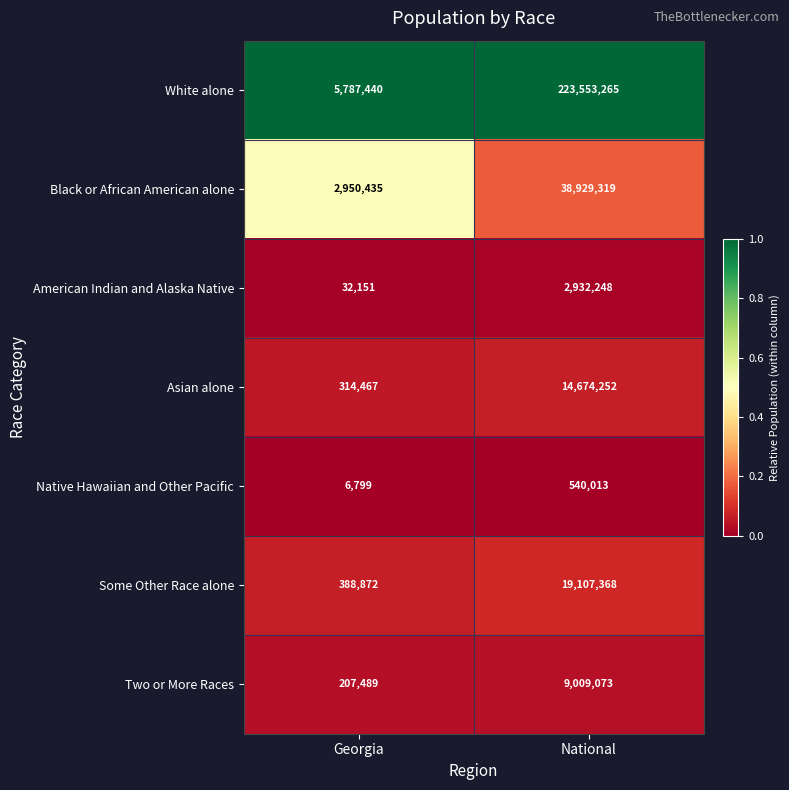

Reading left to right, extract all data points from this chart.

White alone: Georgia=5787440	National=223553265
Black or African American alone: Georgia=2950435	National=38929319
American Indian and Alaska Native: Georgia=32151	National=2932248
Asian alone: Georgia=314467	National=14674252
Native Hawaiian and Other Pacific: Georgia=6799	National=540013
Some Other Race alone: Georgia=388872	National=19107368
Two or More Races: Georgia=207489	National=9009073